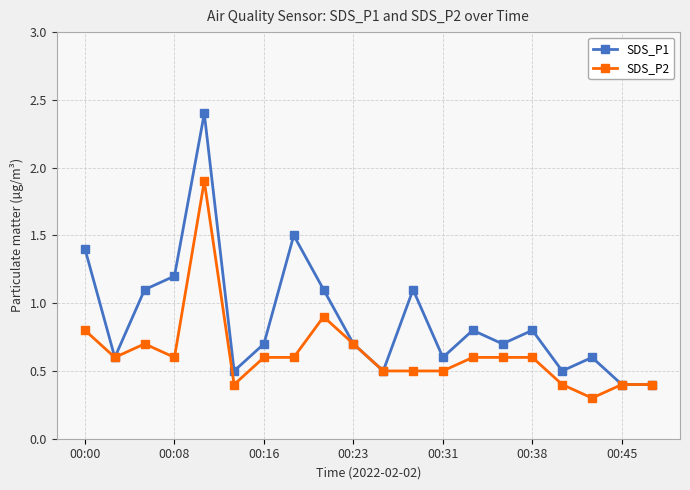

List the series in order of their overall mean, highest first.

SDS_P1, SDS_P2